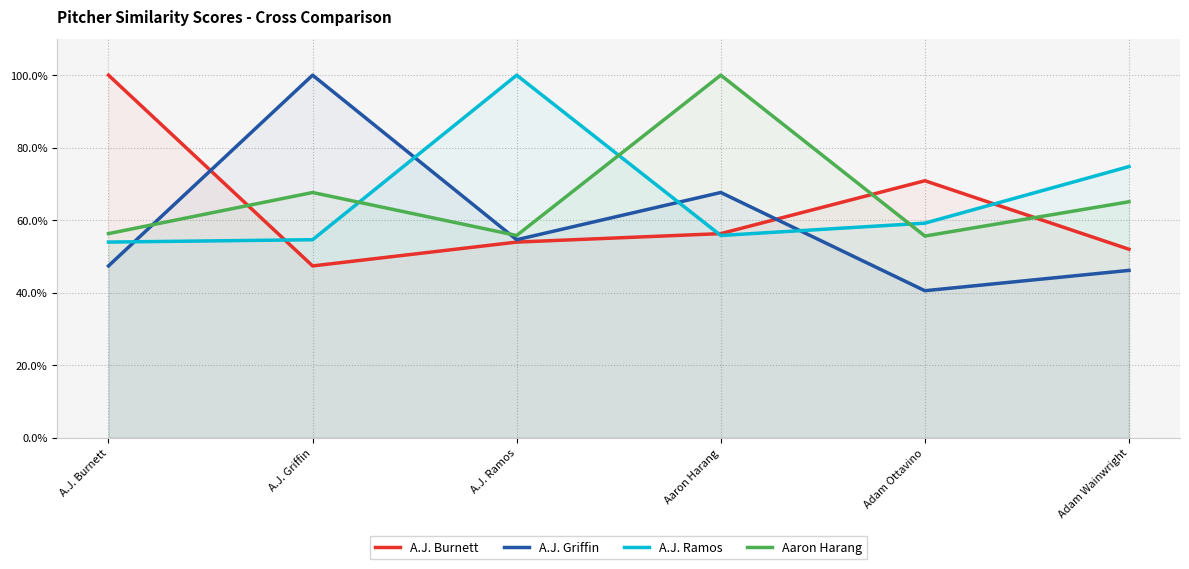

Reading left to right, extract all data points from this chart.

A.J. Burnett: 1.0	0.5	0.5	0.6	0.7	0.5
A.J. Griffin: 0.5	1.0	0.5	0.7	0.4	0.5
A.J. Ramos: 0.5	0.5	1.0	0.6	0.6	0.7
Aaron Harang: 0.6	0.7	0.6	1.0	0.6	0.7